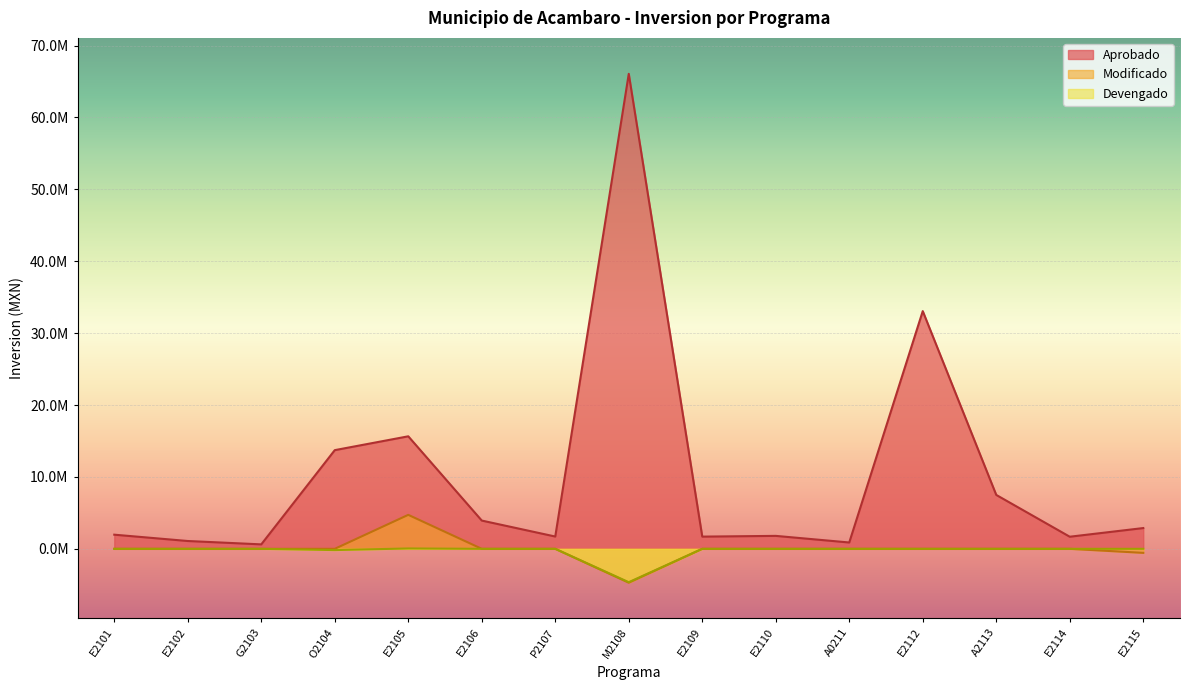

At which category is the sum across all series the highest?

M2108